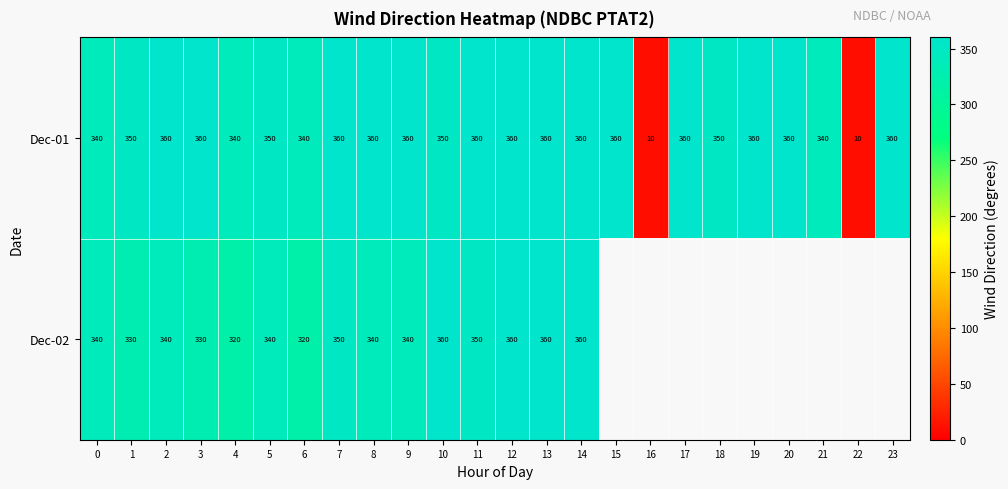

The Dec-01 series shows 481 at 18. True or false?

False